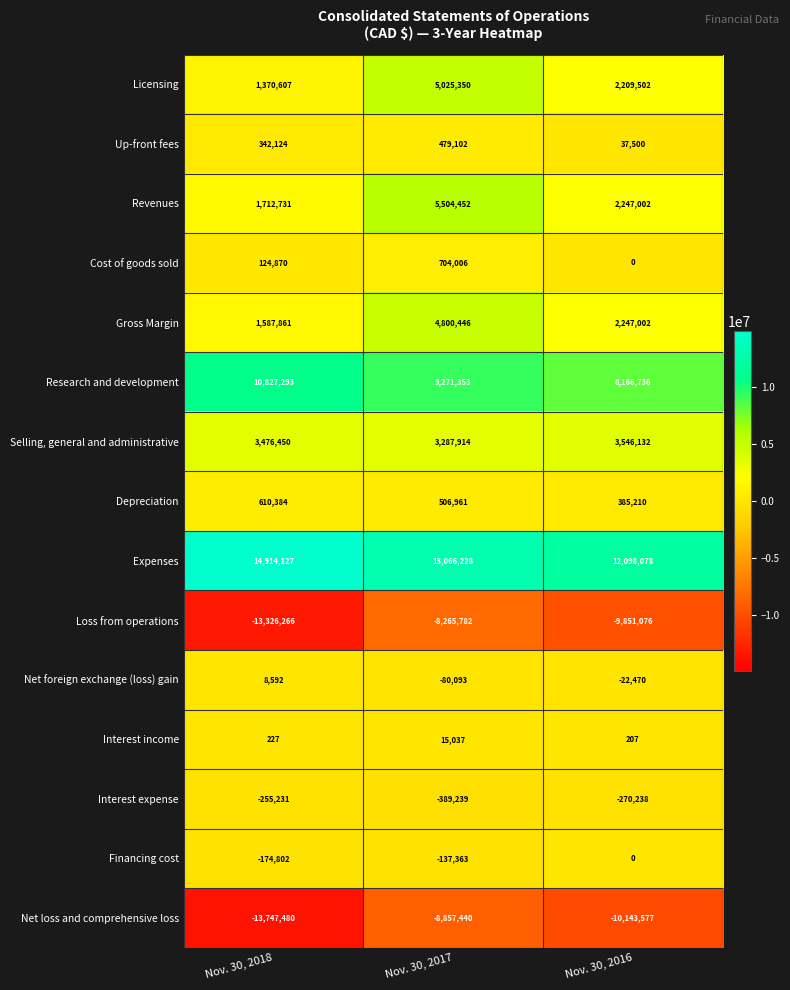

True or false: Interest income has a value of 8496 at Nov. 30, 2017.

False